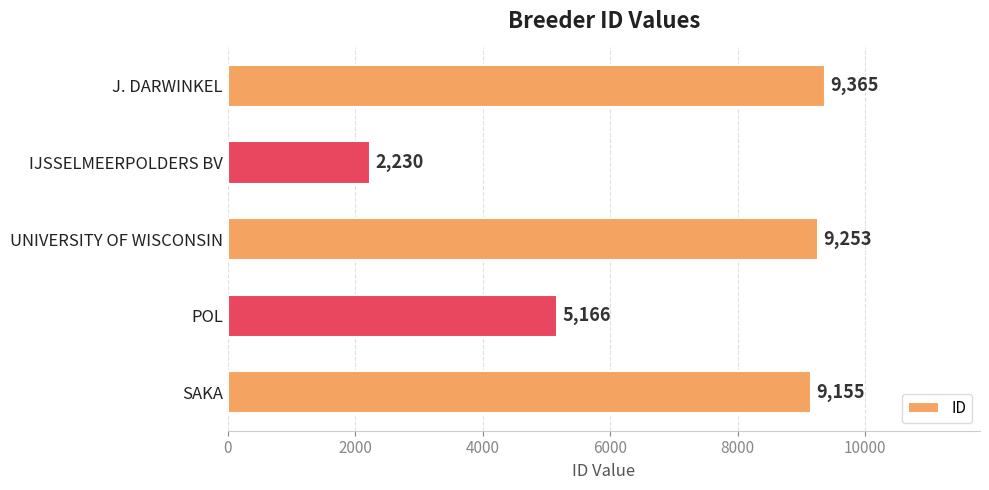

Approximately how many times larger is the value at IJSSELMEERPOLDERS BV compared to POL?

0.4